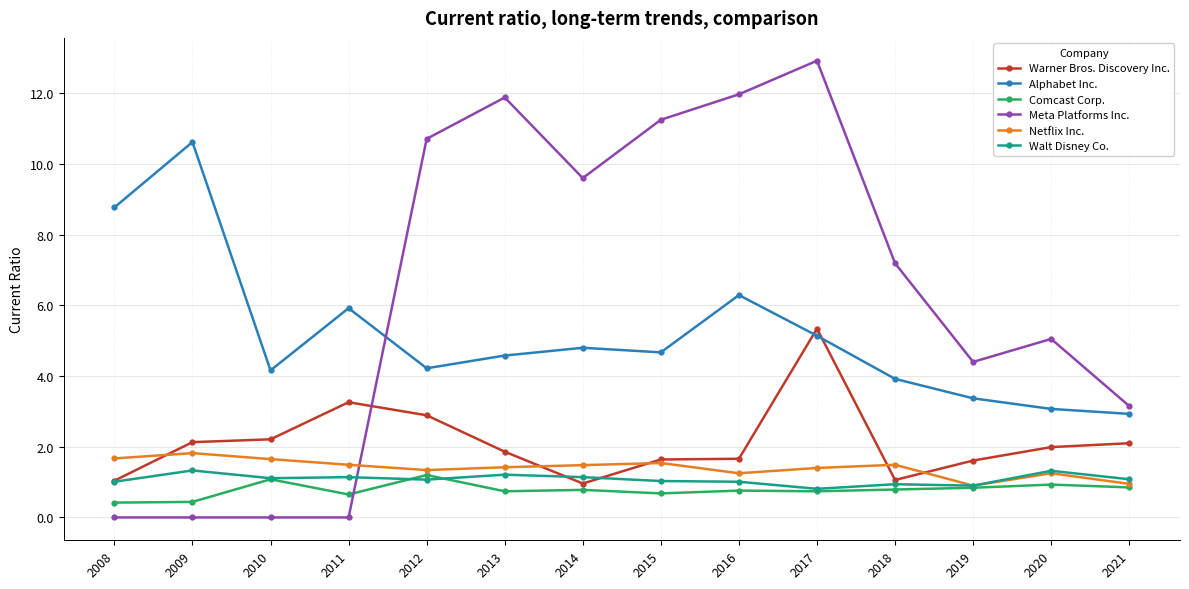

Which series has the largest total across all categories?

Meta Platforms Inc.